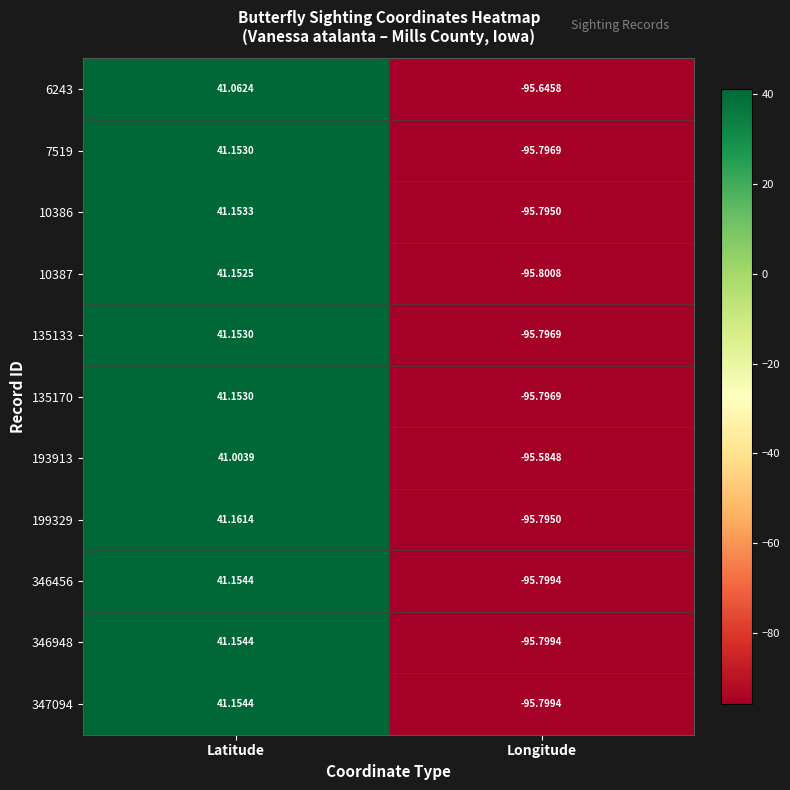

Where does the 347094 series first go above 41?

Latitude